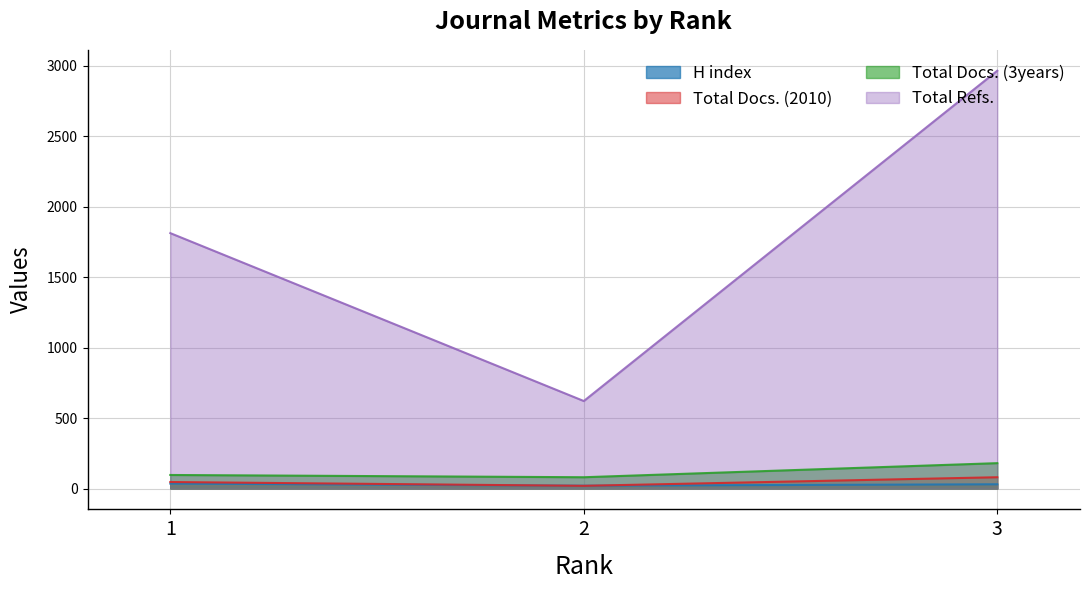

What is the difference between the Total Refs. values at 1 and 3?

1153